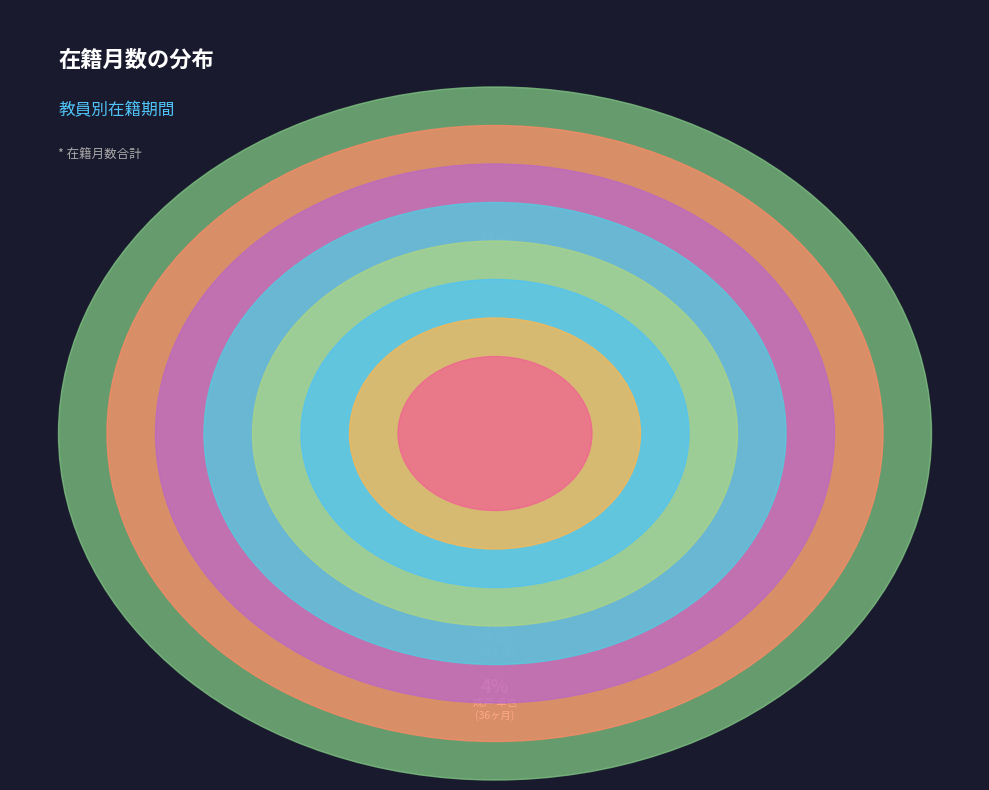

How many segments does this pie chart have?

8